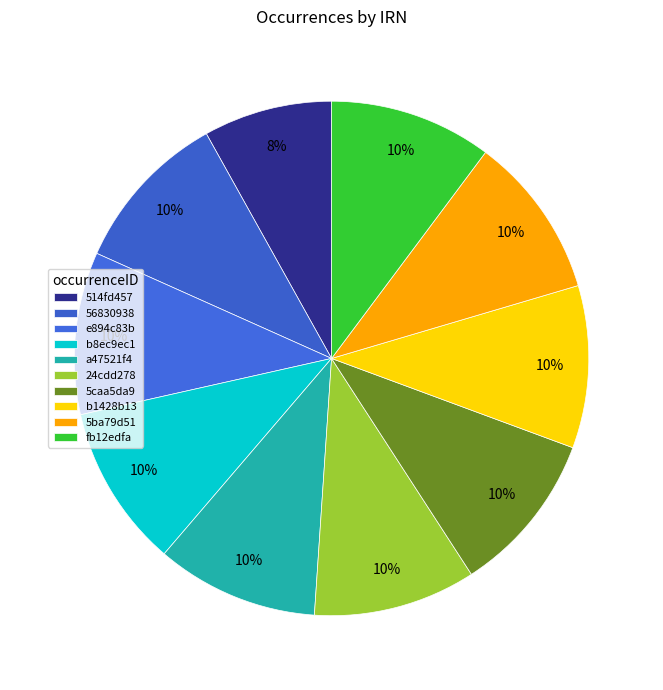

Is it true that e894c83b is 10% of the pie?

True